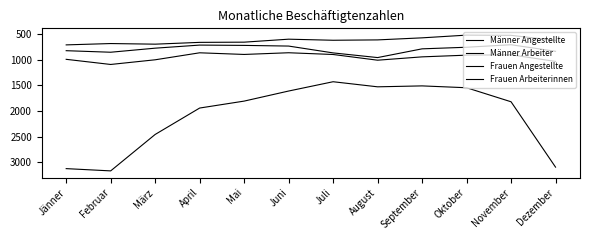

Between November and Oktober, which is larger?

November